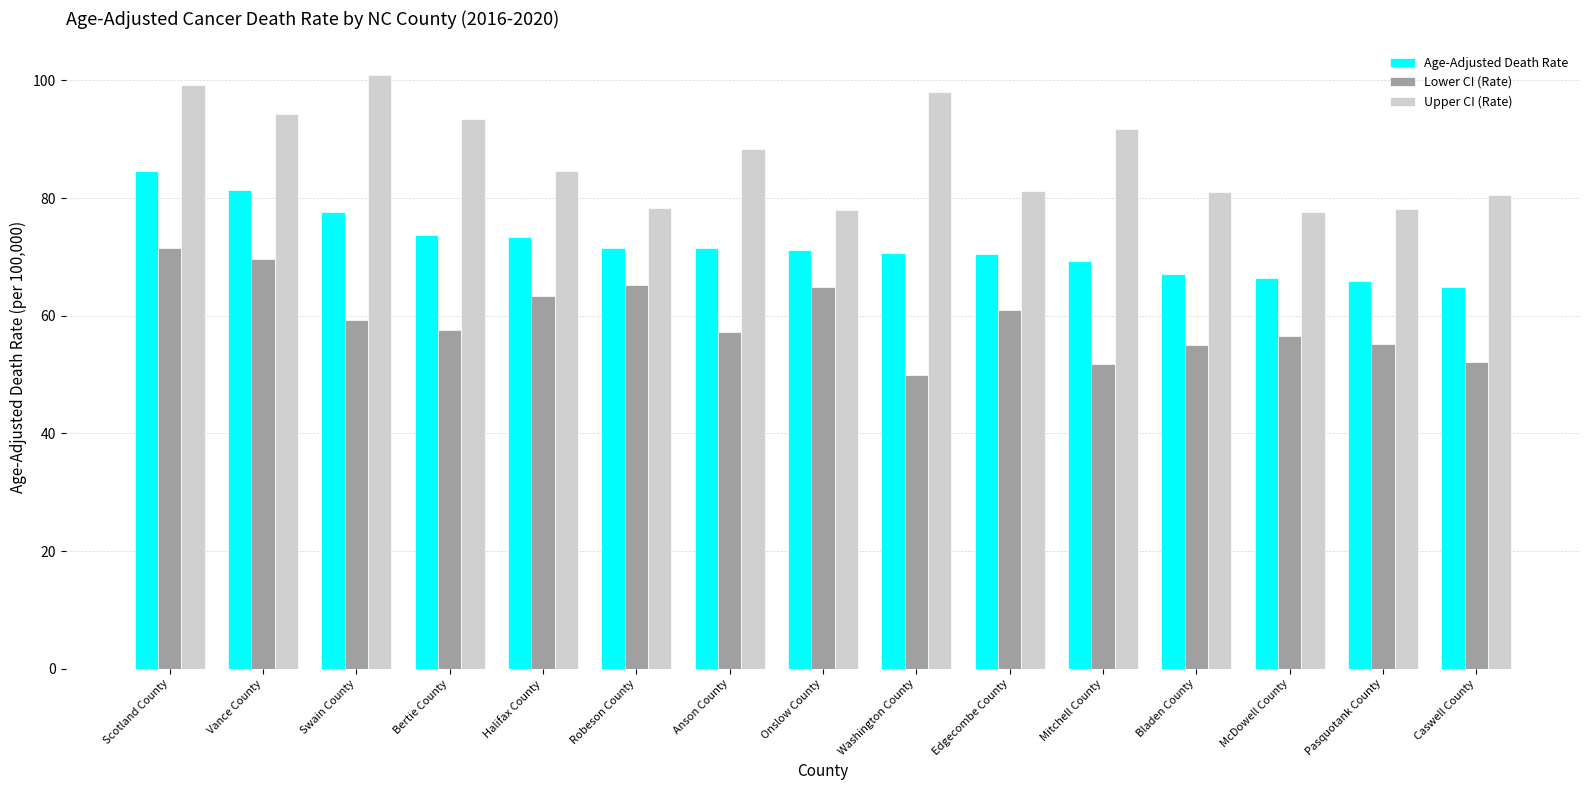

True or false: Upper CI (Rate) has a value of 98.1 at Washington County.

True